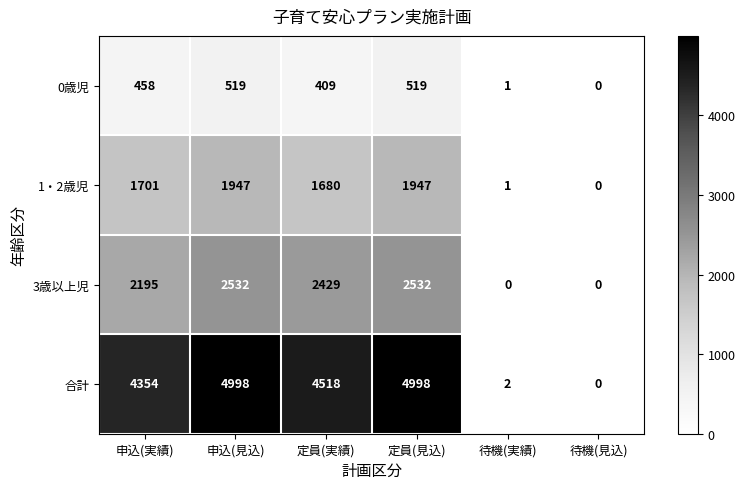

Which series changed the most between 定員(見込) and 待機(見込)?

合計